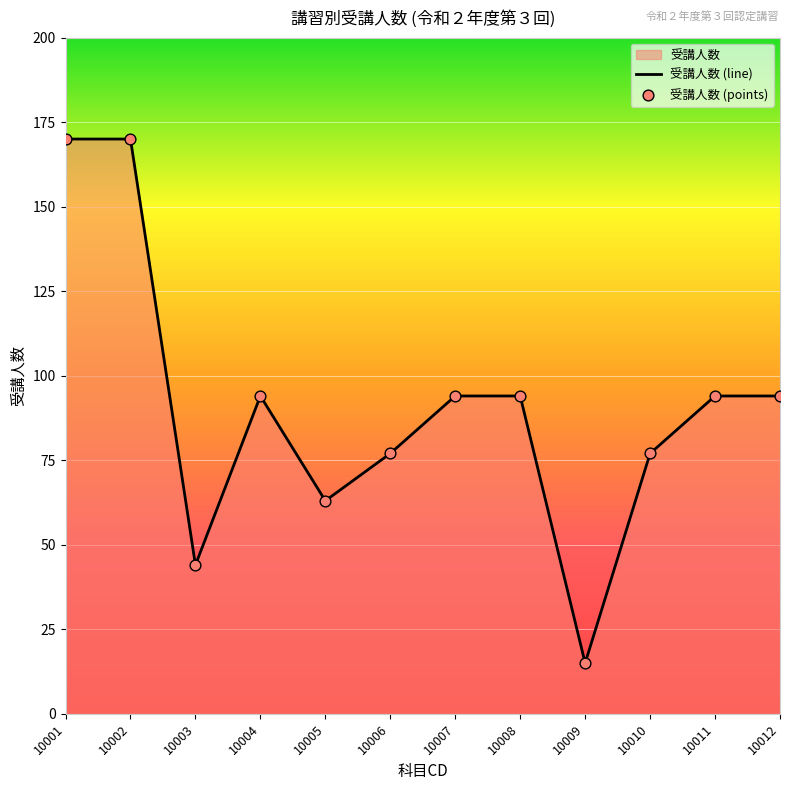

Between 10002 and 10012, which is larger?

10002